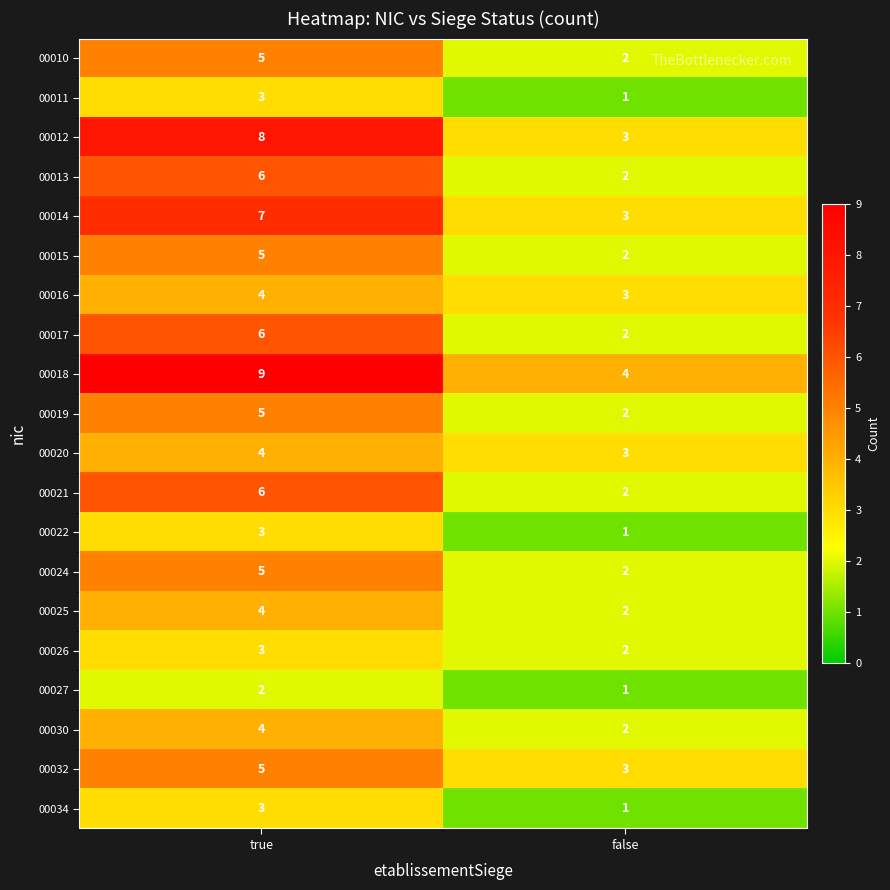

What value does the 00022 series have at true?

3